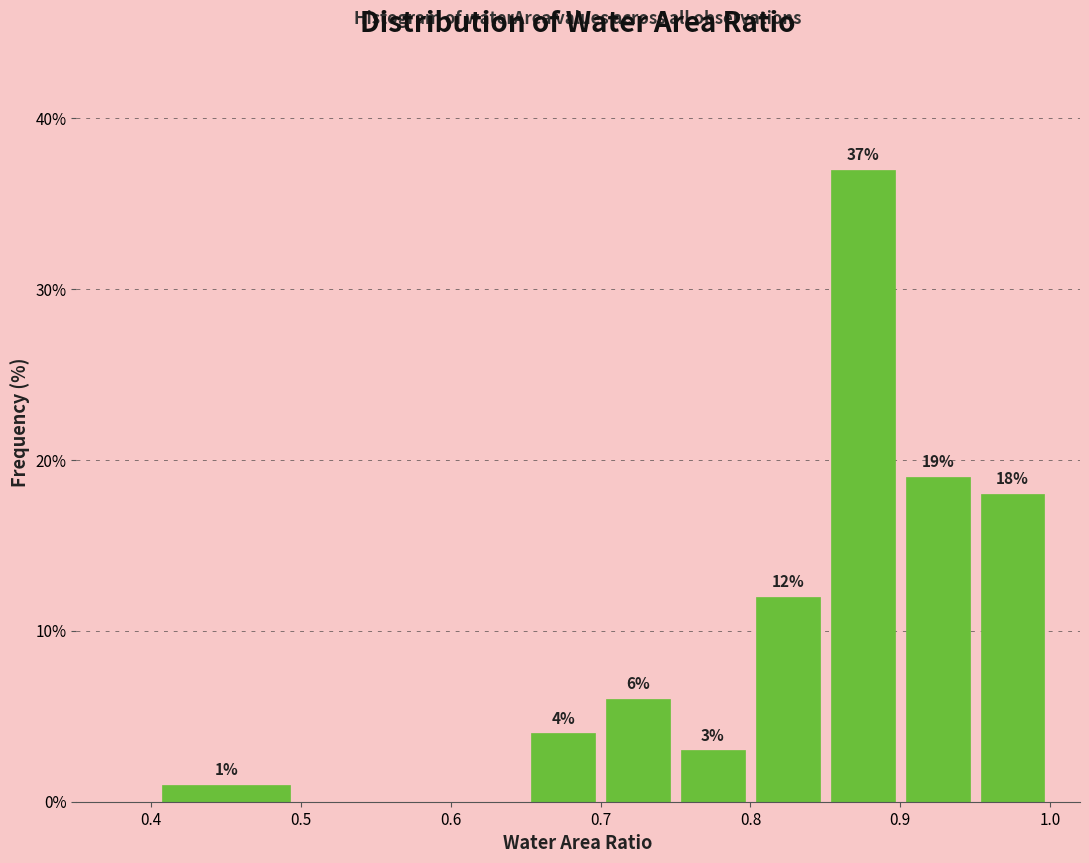

Which range on the x-axis has the tallest bar?

0.85 to 0.90